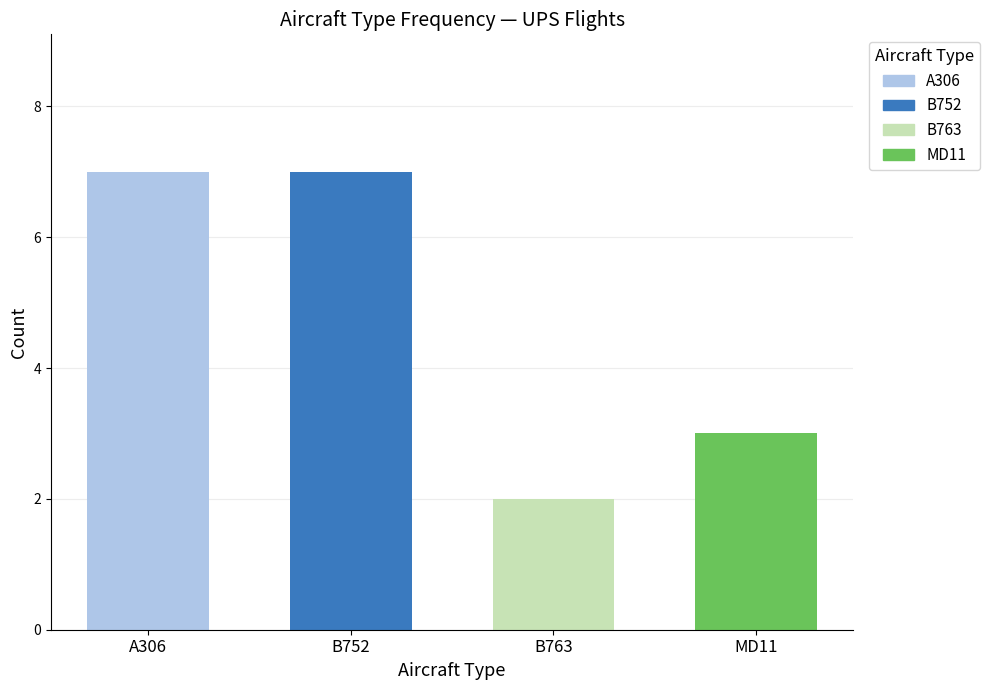

What is the average value?

5